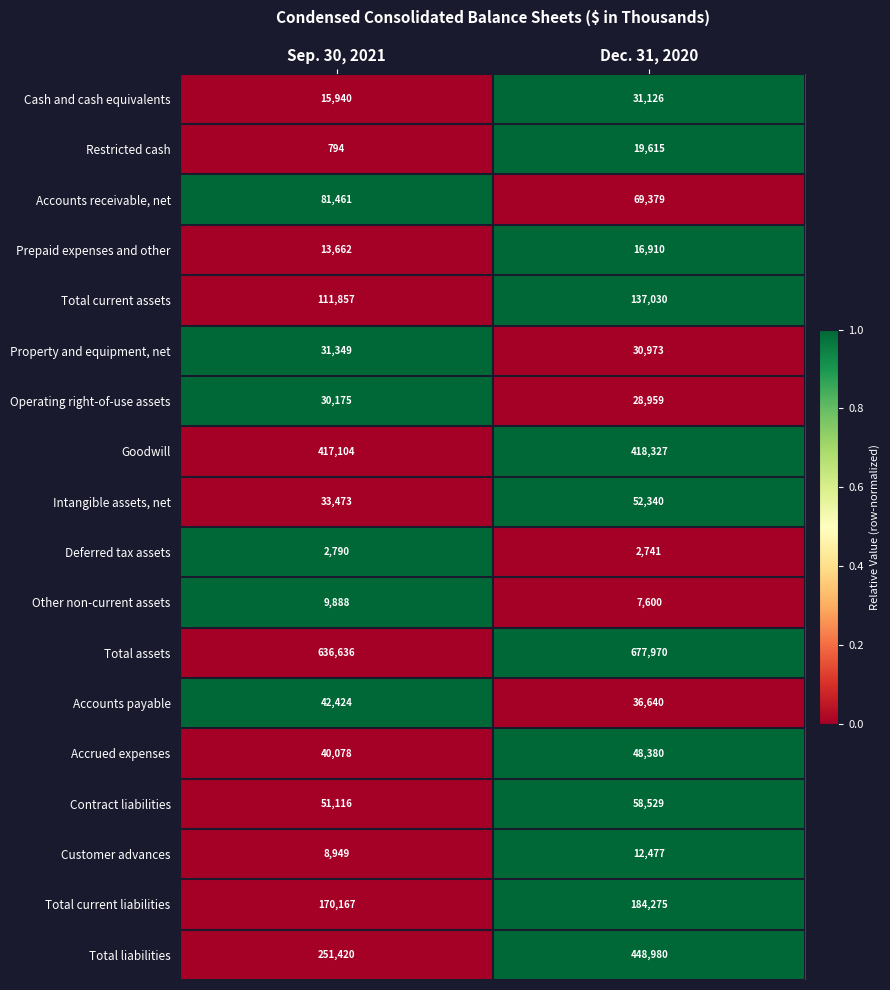

List the series in order of their peak value, lowest first.

Deferred tax assets, Other non-current assets, Customer advances, Prepaid expenses and other, Restricted cash, Operating right-of-use assets, Cash and cash equivalents, Property and equipment, net, Accounts payable, Accrued expenses, Intangible assets, net, Contract liabilities, Accounts receivable, net, Total current assets, Total current liabilities, Goodwill, Total liabilities, Total assets